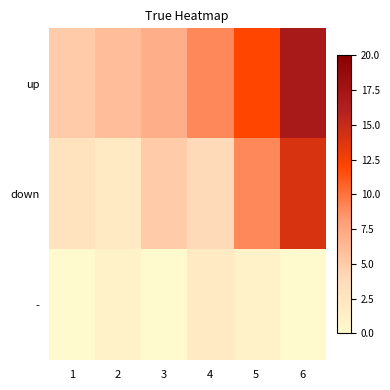

Rank the series at 1 from lowest to highest value.

-, down, up